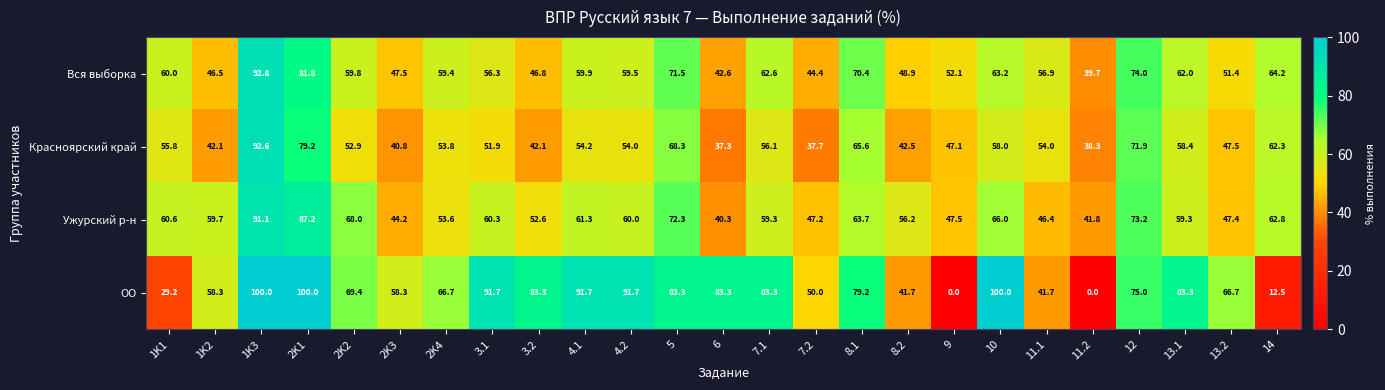

What is the difference between the Вся выборка values at 10 and 5?

8.3